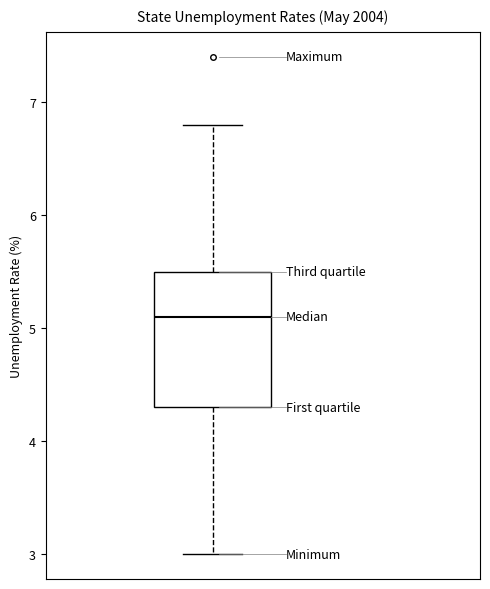

Read this box plot against the y-axis: the position of the median line, the range covered by the box, and the ends of both whiskers. The values are not printed on the chart, so give them approximately, as read against the axis.

median 5.1, box 4.3 to 5.5, whiskers 3.0 to 6.8